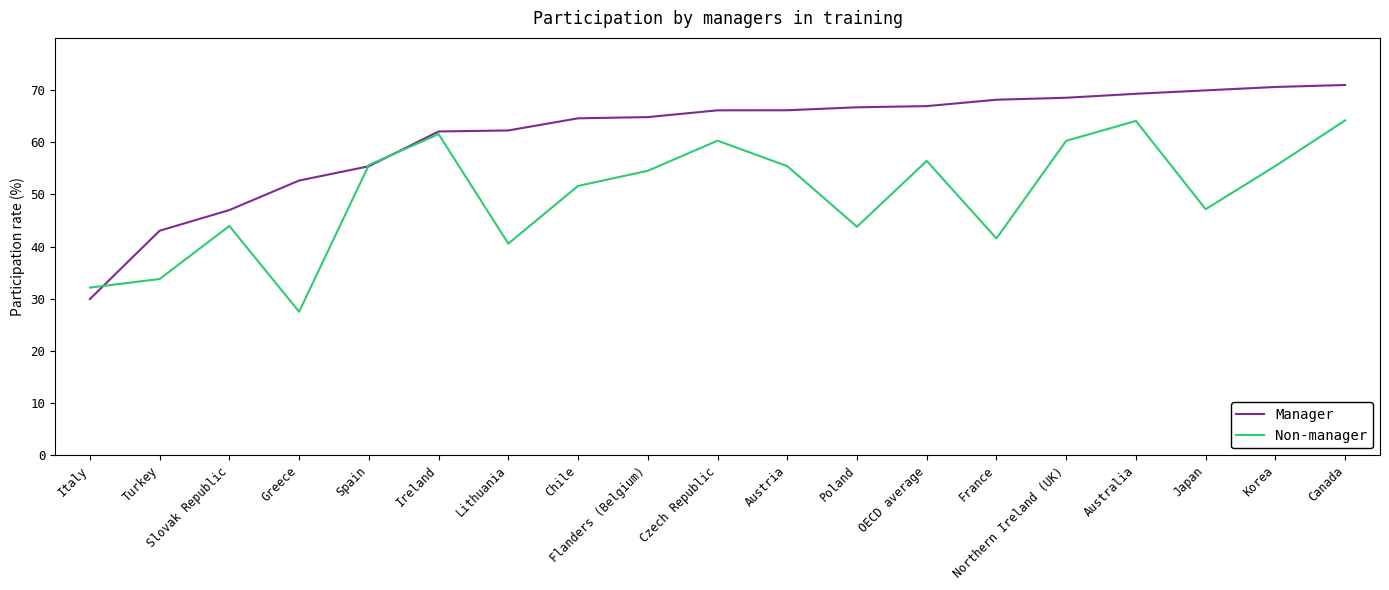

Rank the series at Flanders (Belgium) from lowest to highest value.

Non-manager, Manager